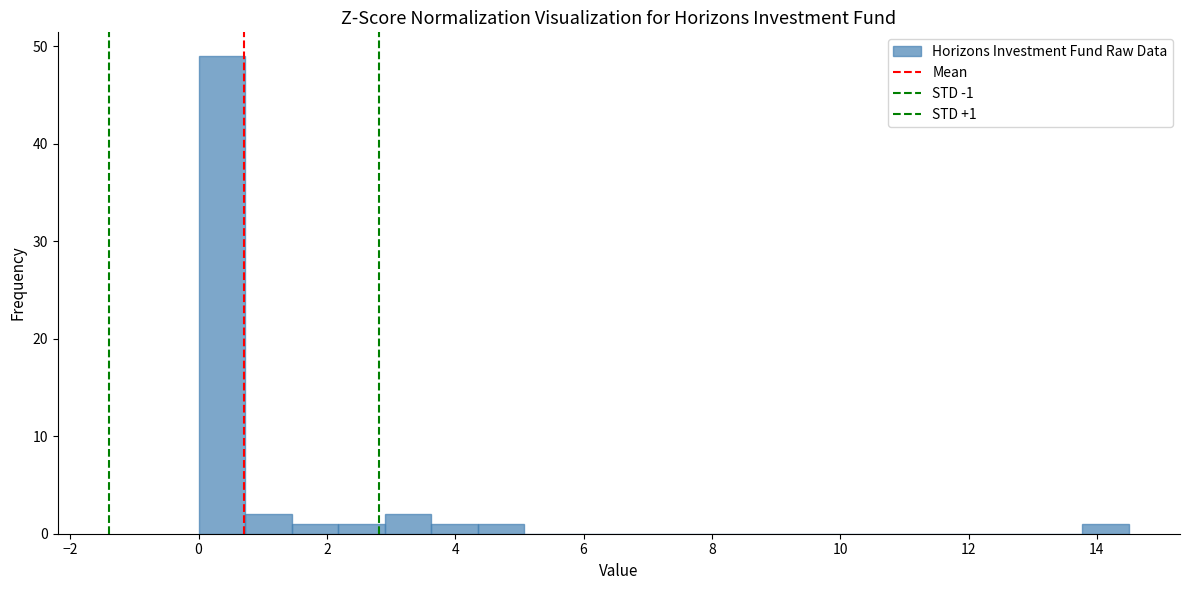

Around what value on the x-axis is the tallest bar? Give the approximate position of its centre, as read against the axis.

0.4